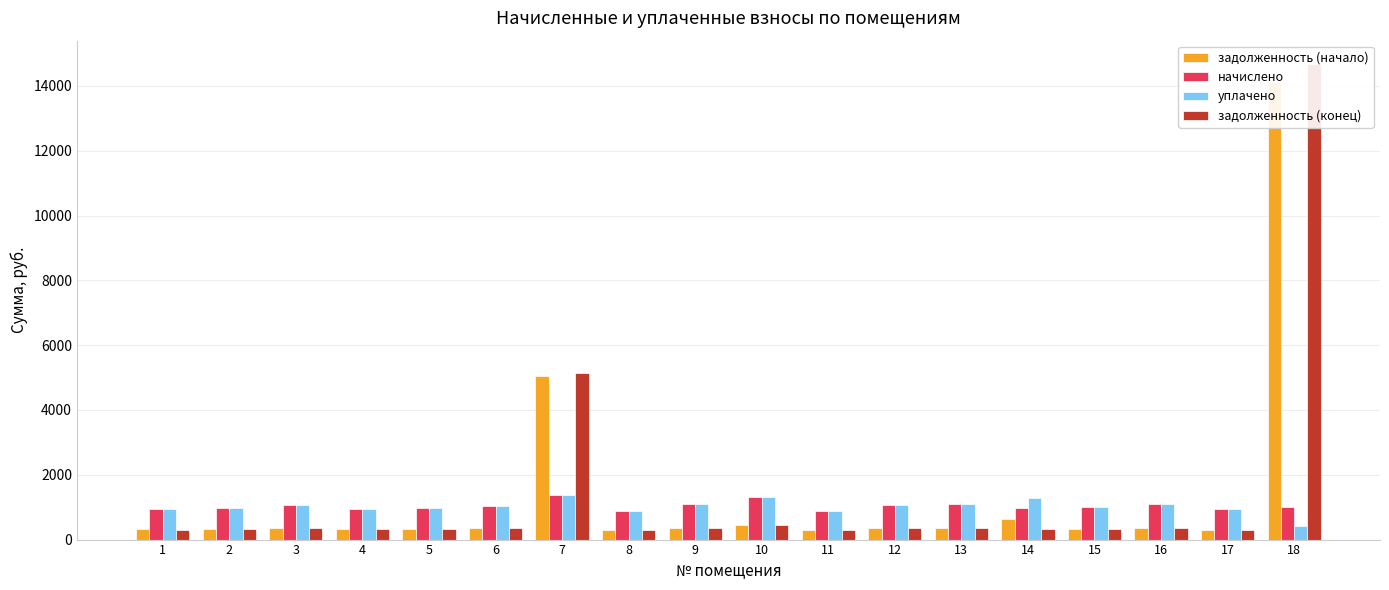

How many series are shown in this chart?

4